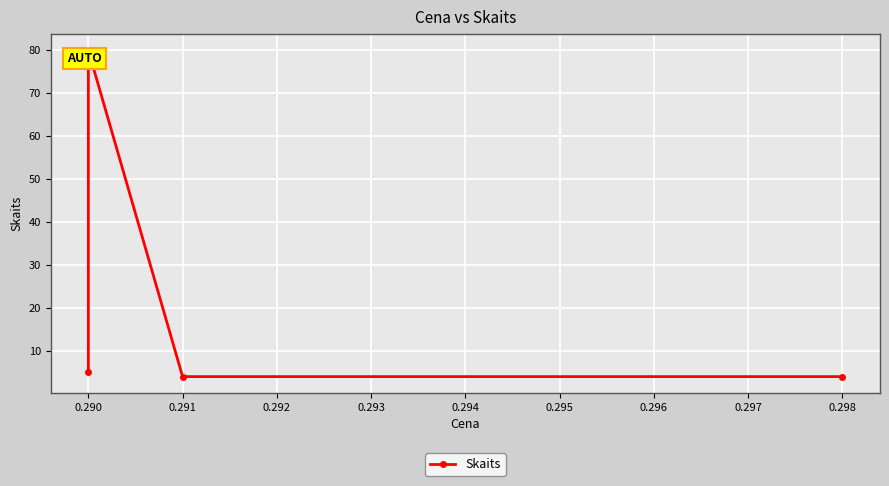

What is the sum of all values?

93